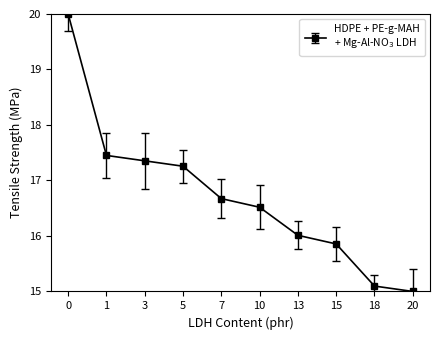

What is the value of the 1st point from the left?

20.0